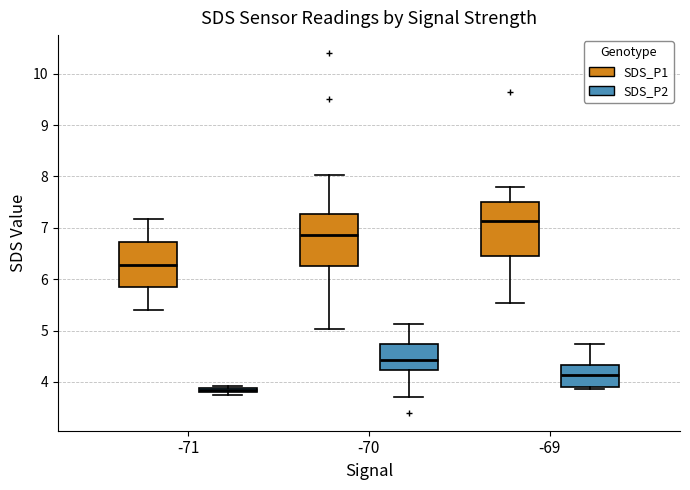

Where does the lower whisker of the box for -70 (SDS_P1) end on the y-axis? The values are not printed on the chart, so give them approximately, as read against the axis.

5.0